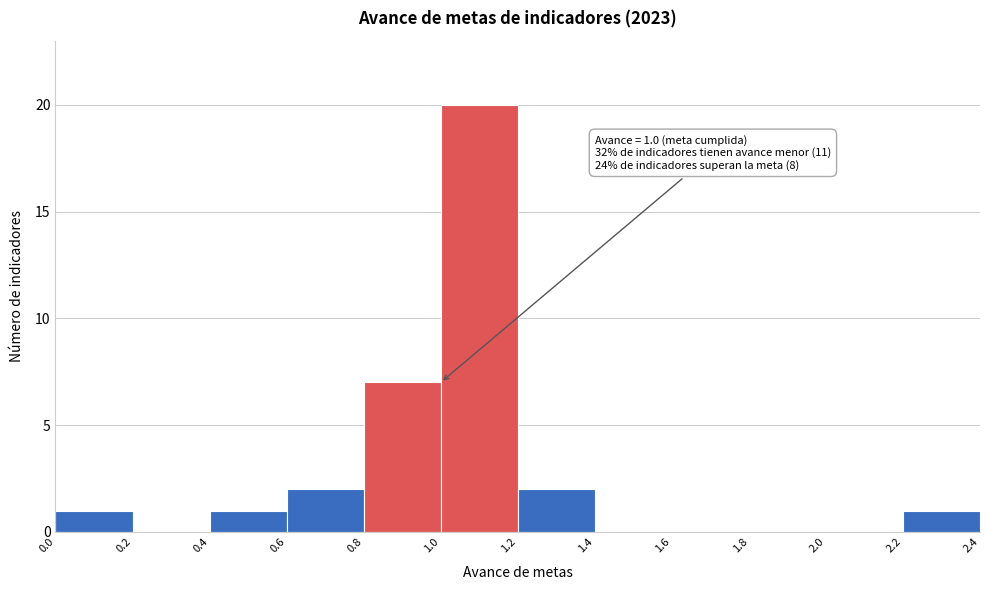

Over which range of the x-axis is the bar tallest?

1.0 to 1.2